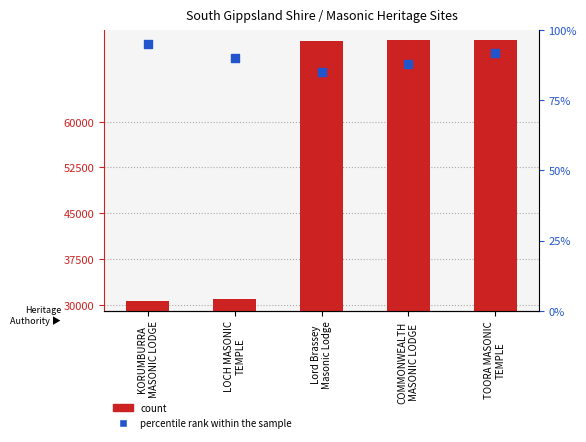

Which series reaches the minimum Y coordinate?

percentile rank within the sample